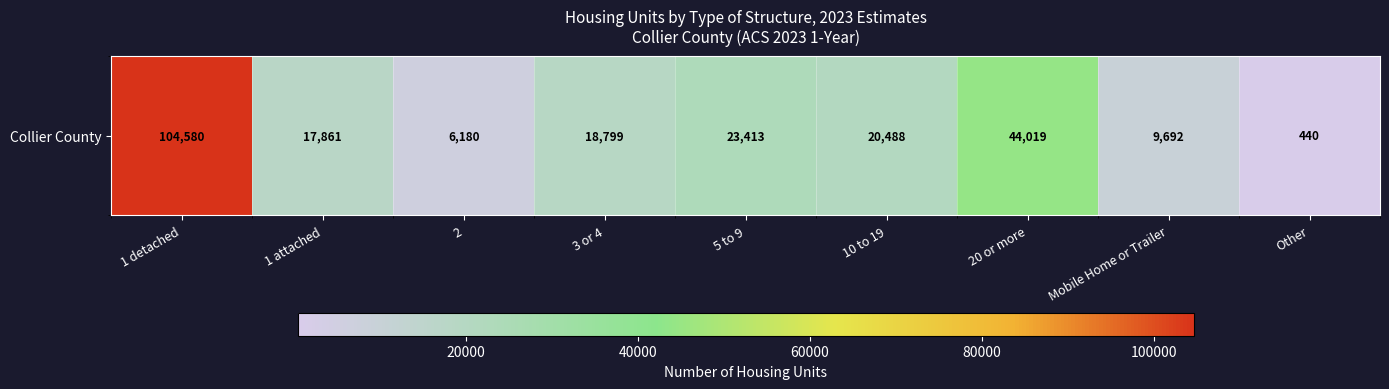

Where is the data nearest to the value 52510?

20 or more